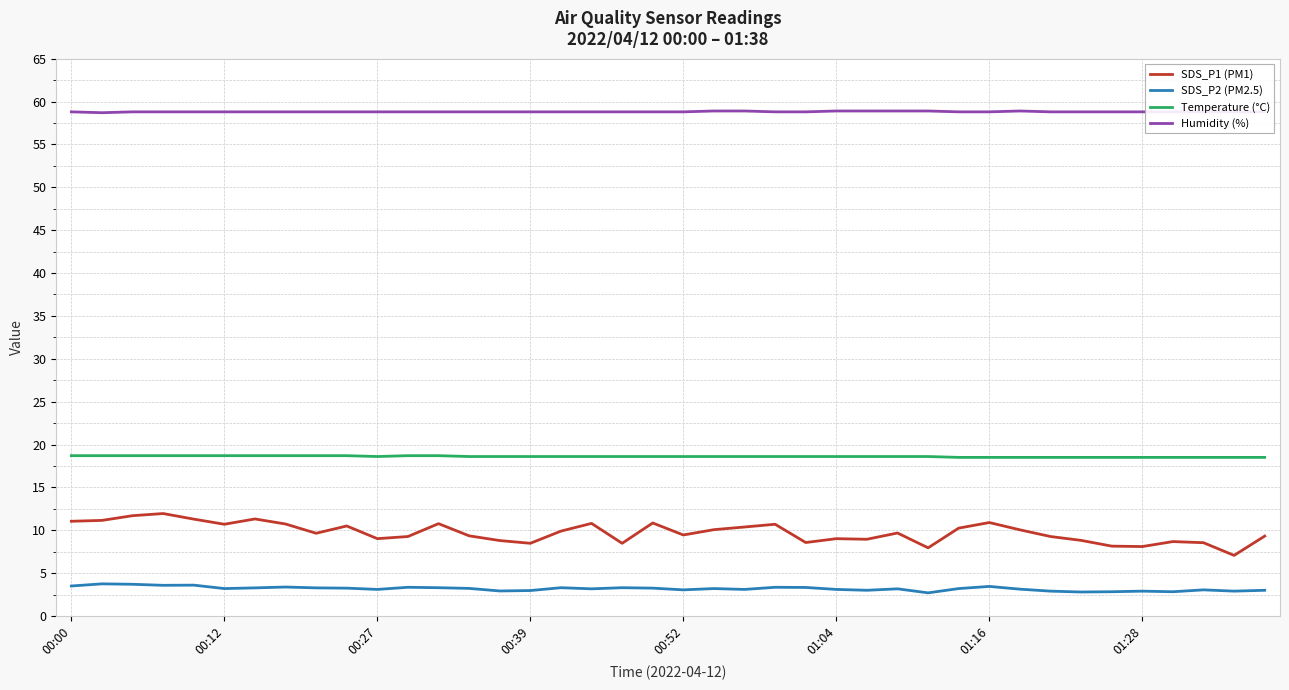

At how many categories does at least one series exceed 30?

40